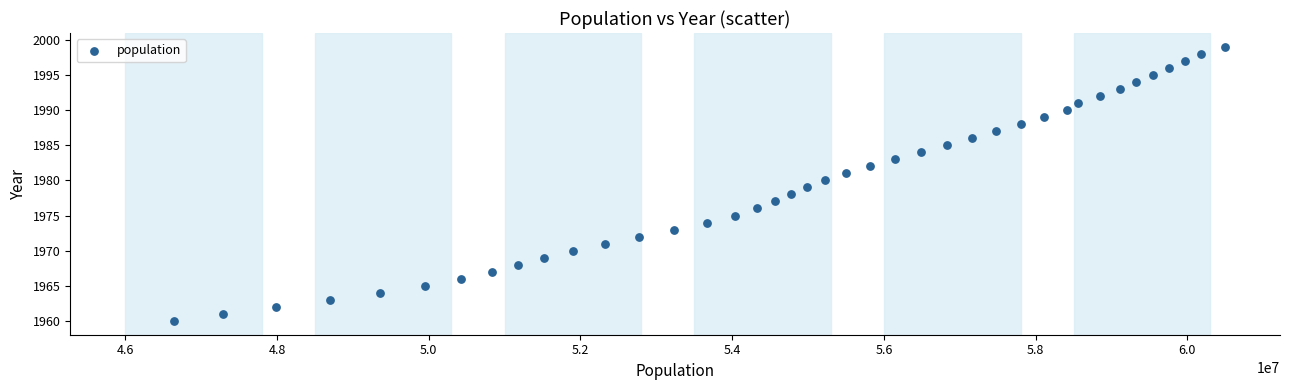

What is the range of Y values (max minus min)?

39